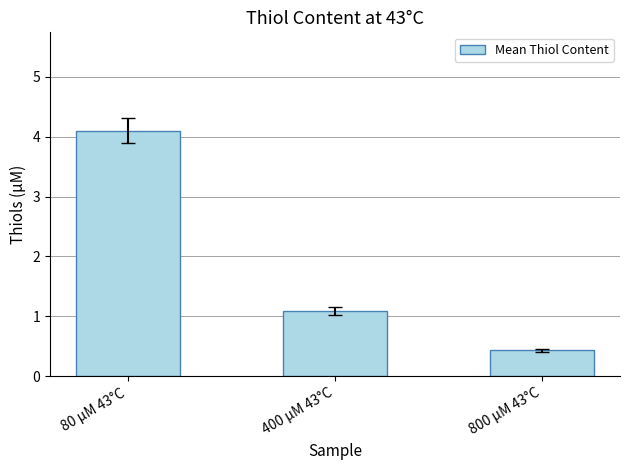

The chart shows a value of 0.2 at 800 µM 43°C. True or false?

False